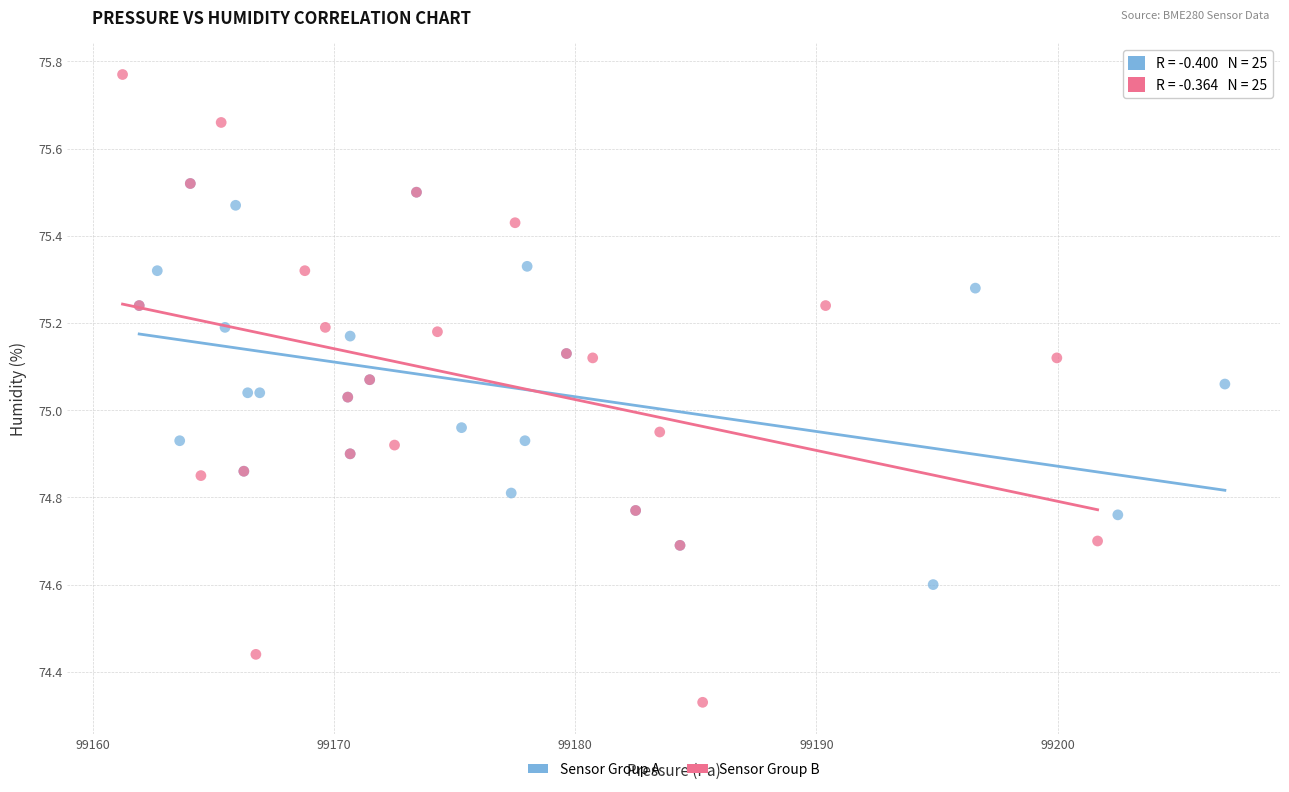

What are all the series names shown in the legend?

Sensor Group A, Sensor Group B